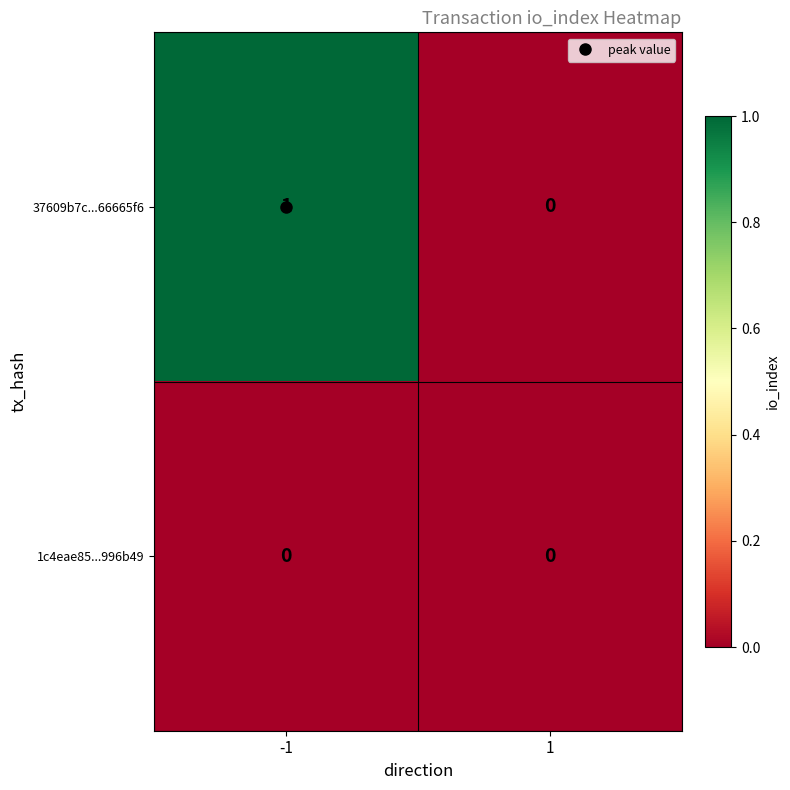

Is the value of 1c4eae85...996b49 at -1 greater than the value of 37609b7c...66665f6 at -1?

No